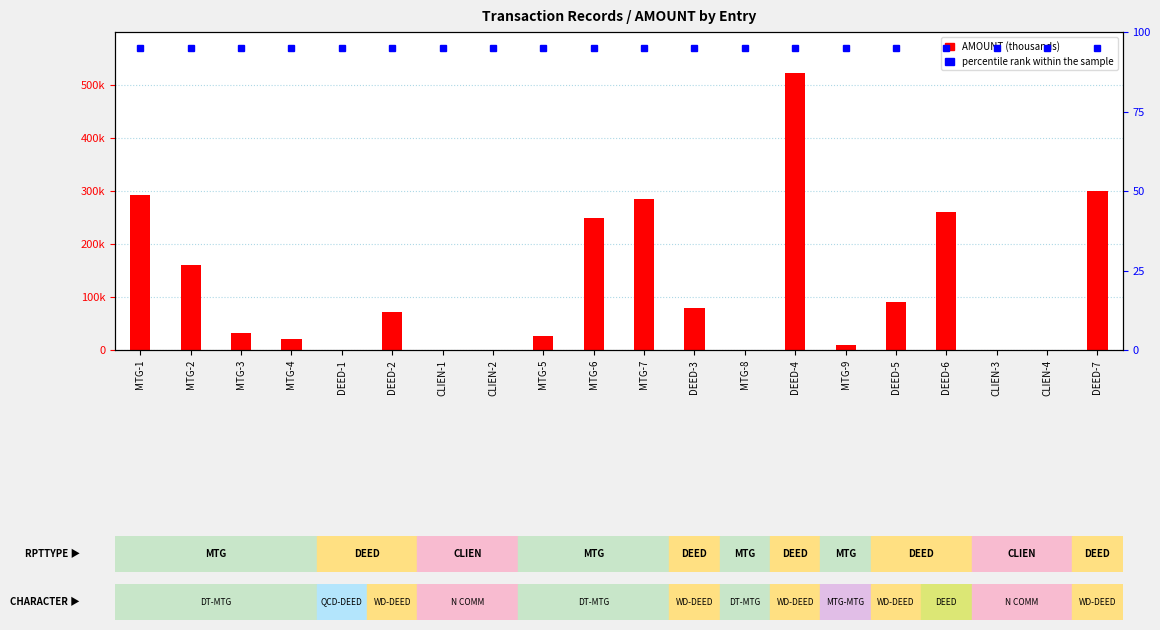

Does the chart contain any negative values?

No